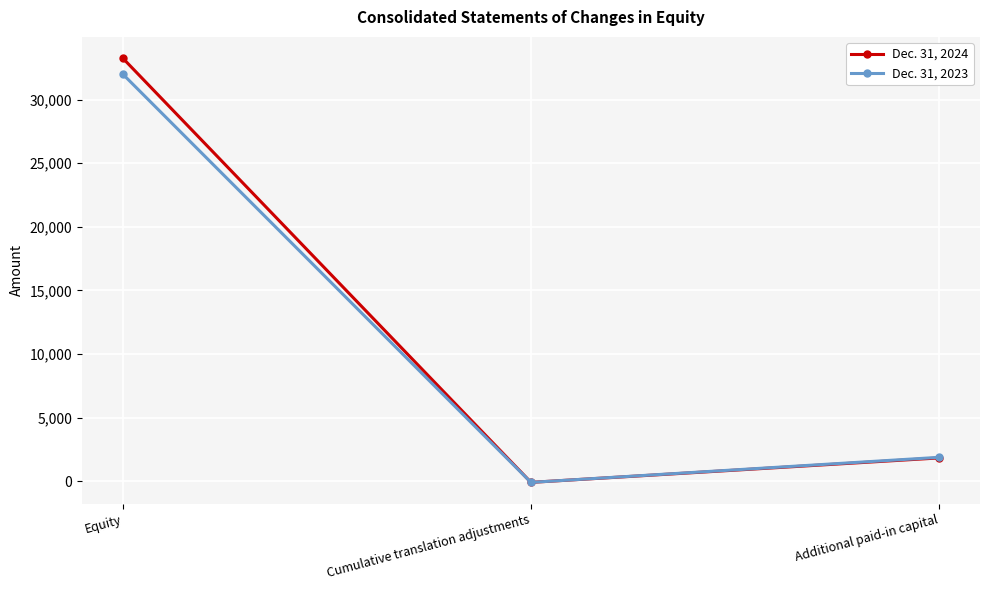

What is the label of the 1st point from the right?

Additional paid-in capital